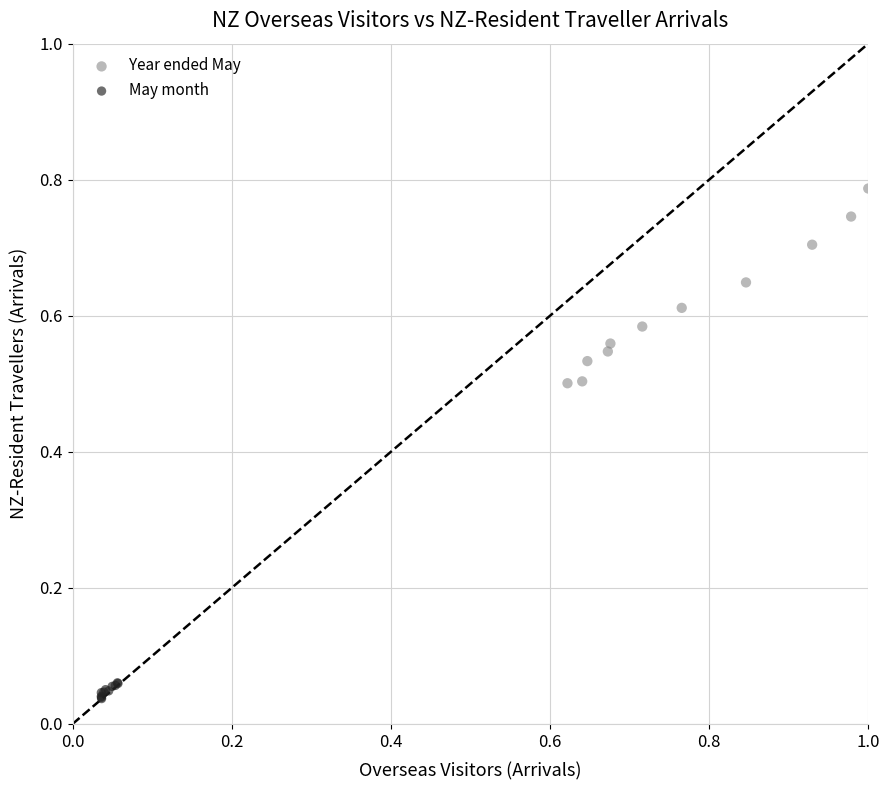

Which series reaches the minimum Y coordinate?

May month